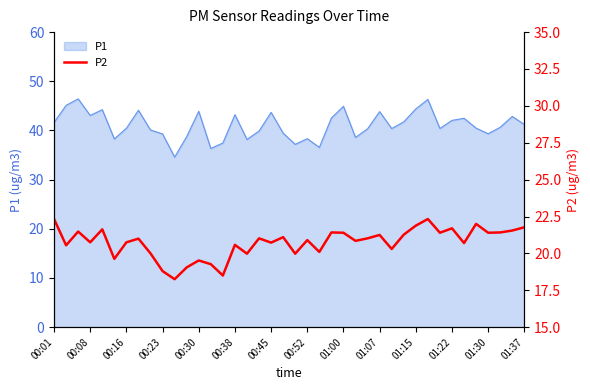

The value of P1 at 00:23 is 39.3. True or false?

True